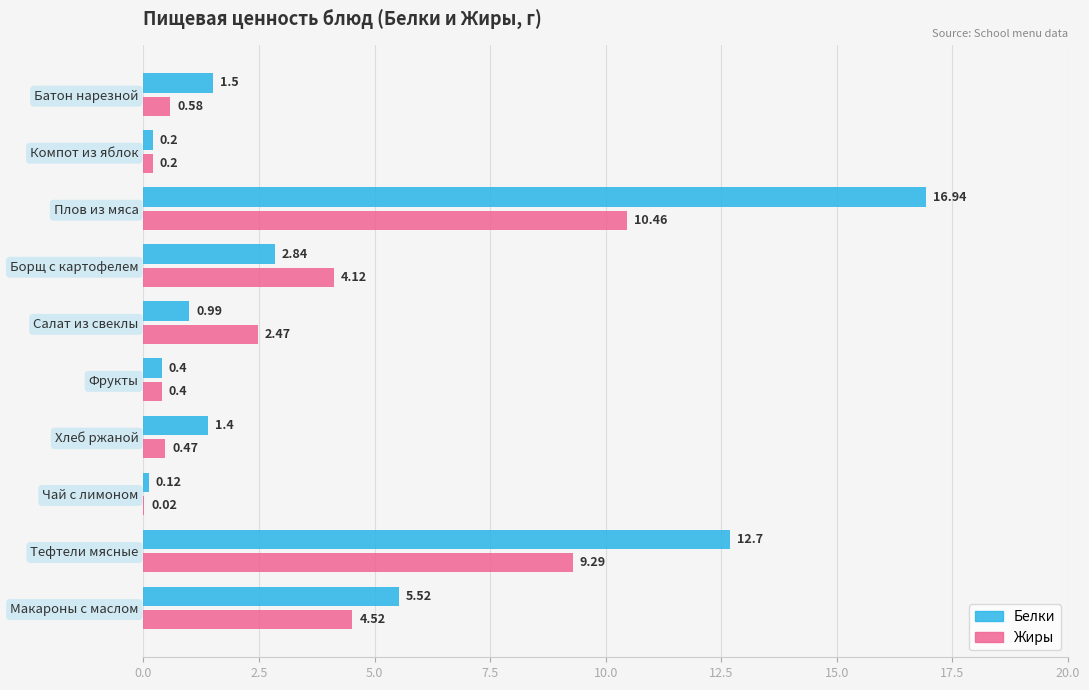

What are all the series names shown in the legend?

Белки, Жиры